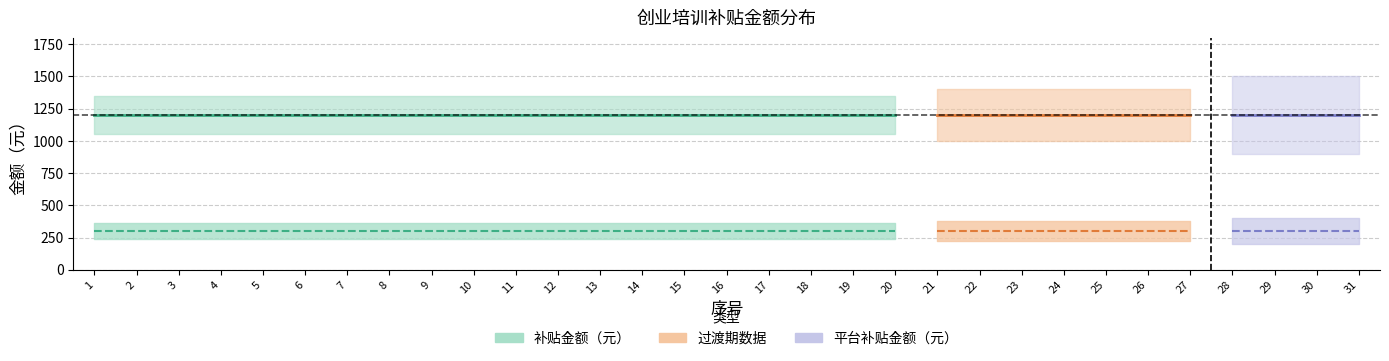

What is the value of the 补贴金额（元） point at the 7th from the left?

1200